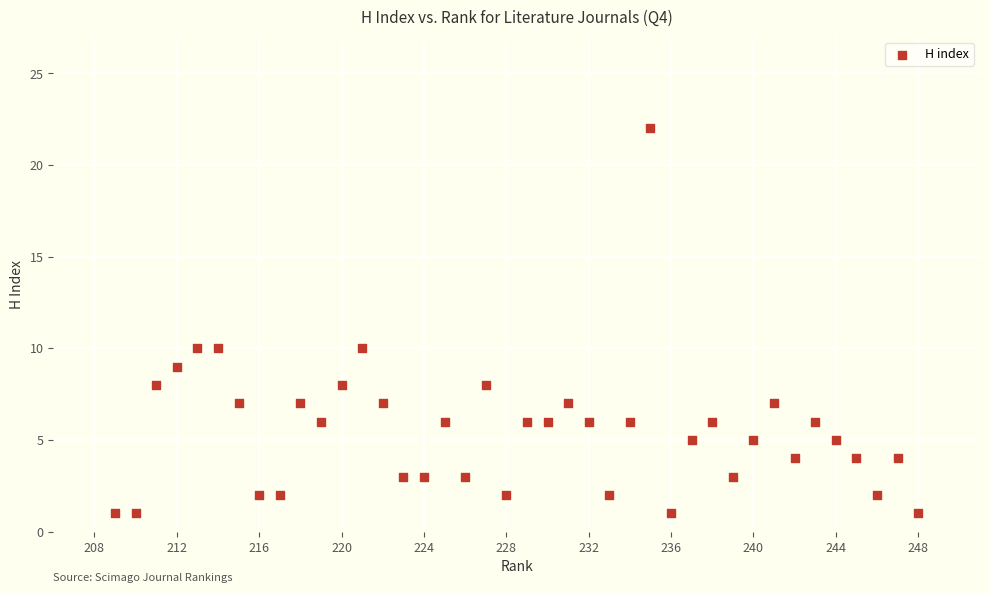

What is the range of Y values (max minus min)?

21